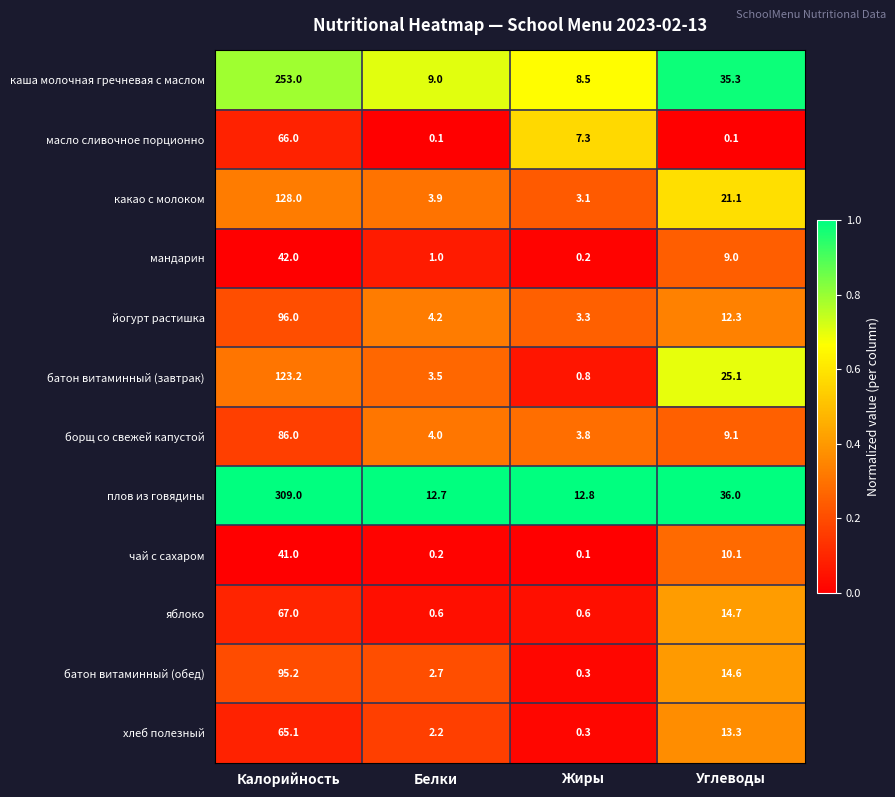

At which label does хлеб полезный reach its peak?

Калорийность